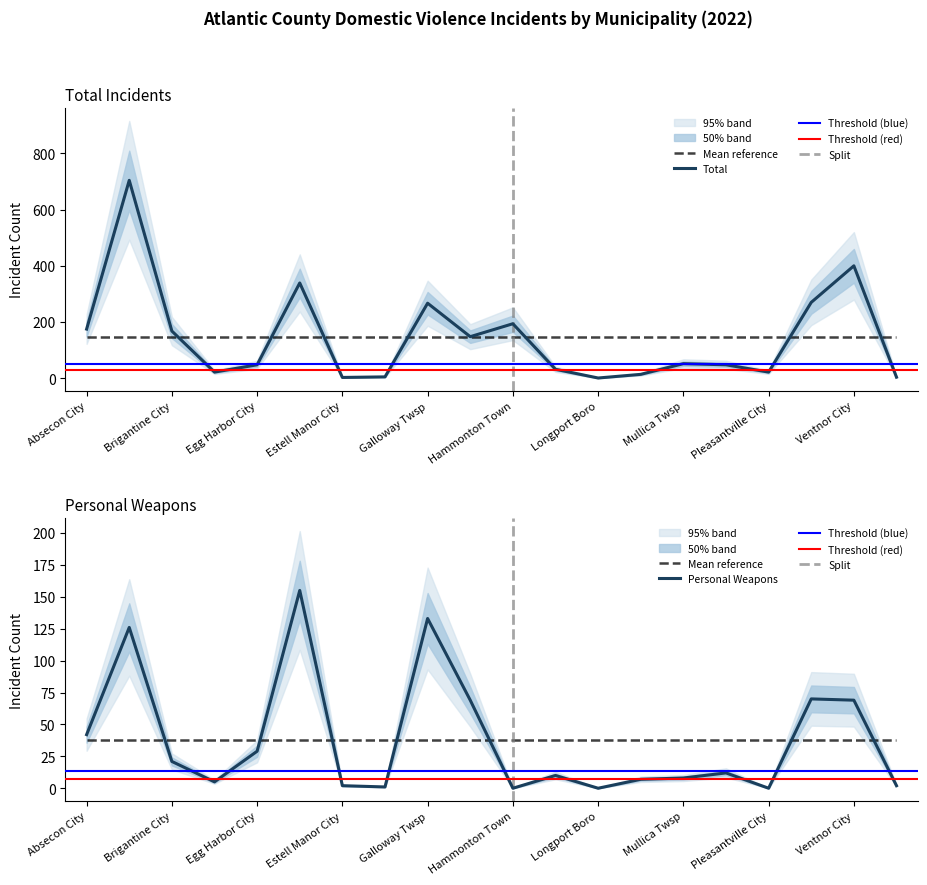

What value does the Personal Weapons series have at Brigantine City?

21